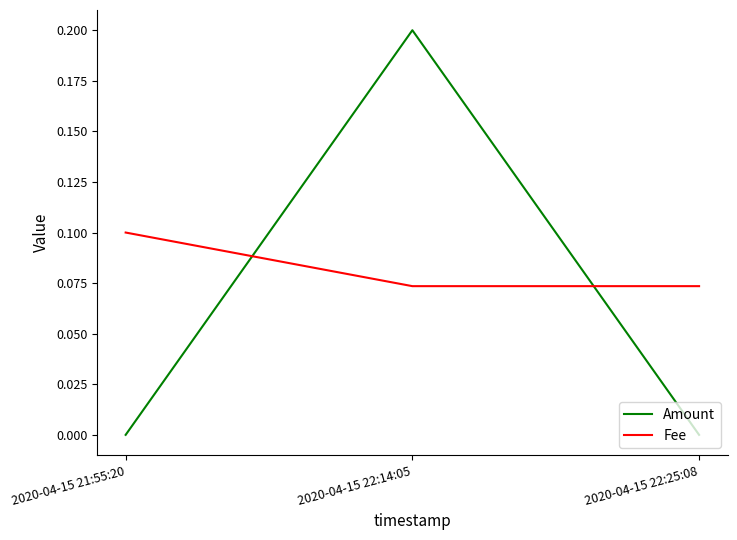

At which label does Amount reach its peak?

2020-04-15 22:14:05